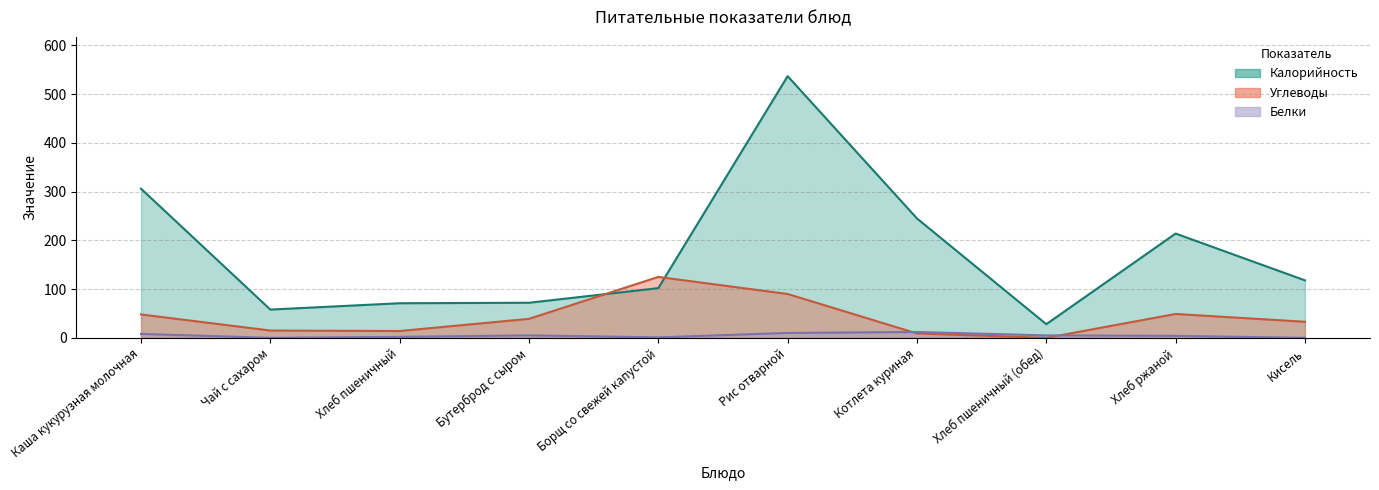

What is the sum of all Углеводы values?

422